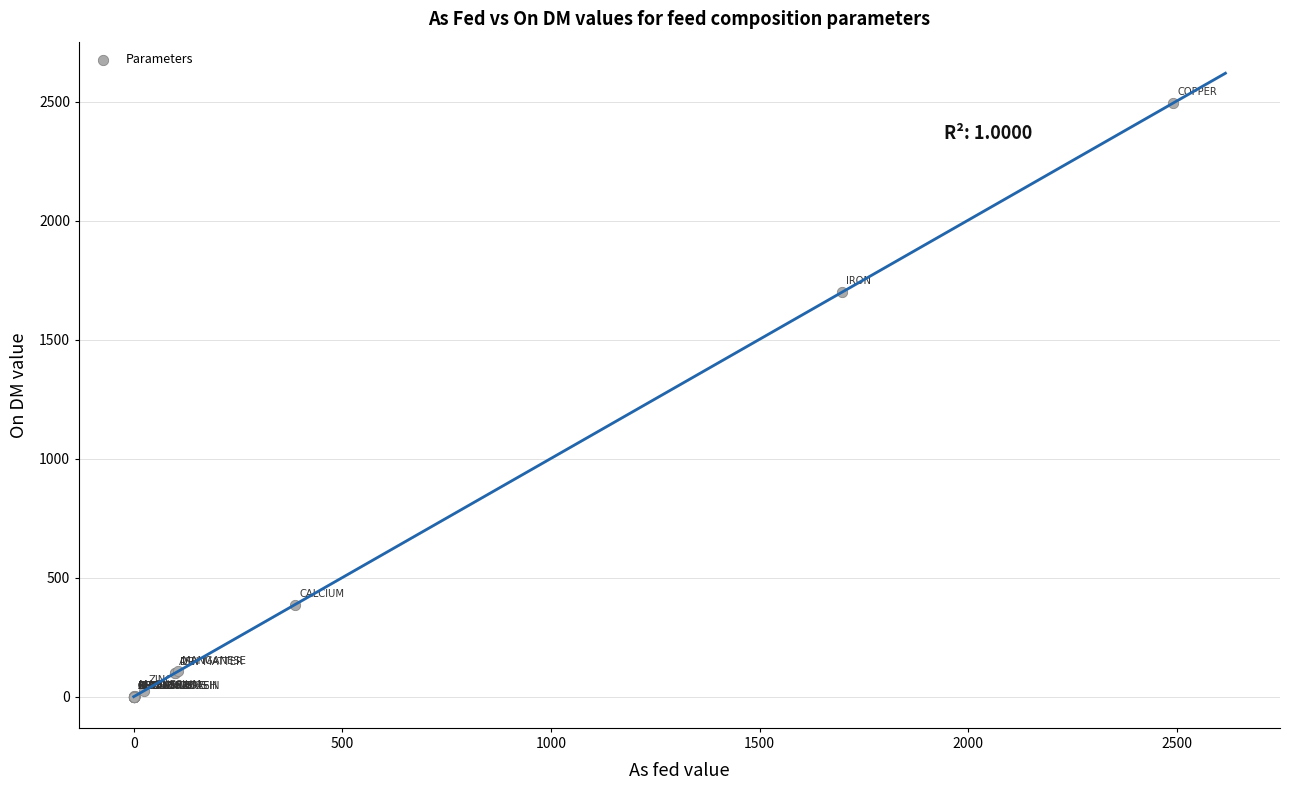

What Y value in the scatter plot is closest to 1247?

1700.0